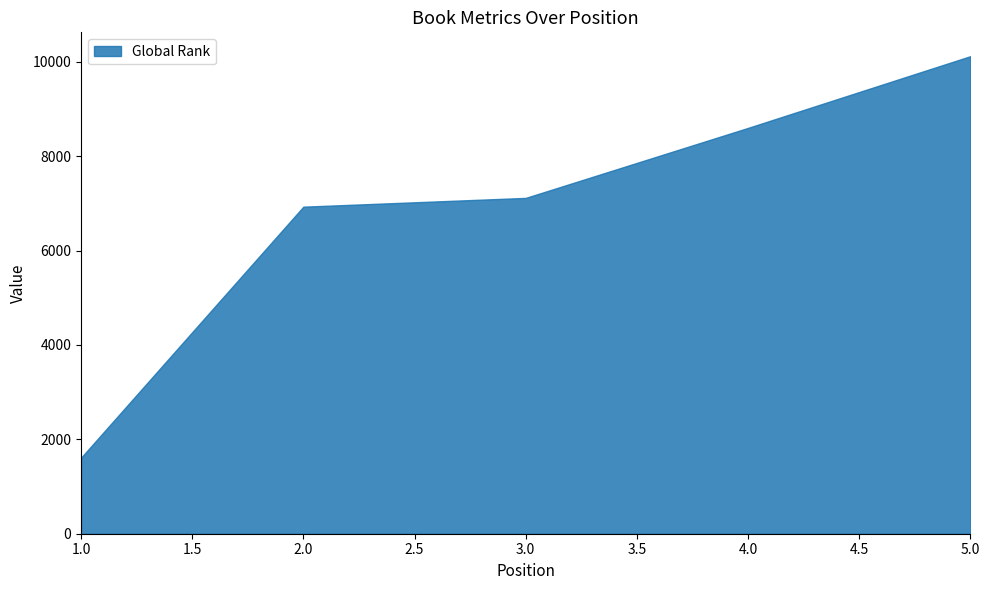

What is the value of the Global Rank point at the 1st from the left?

1610